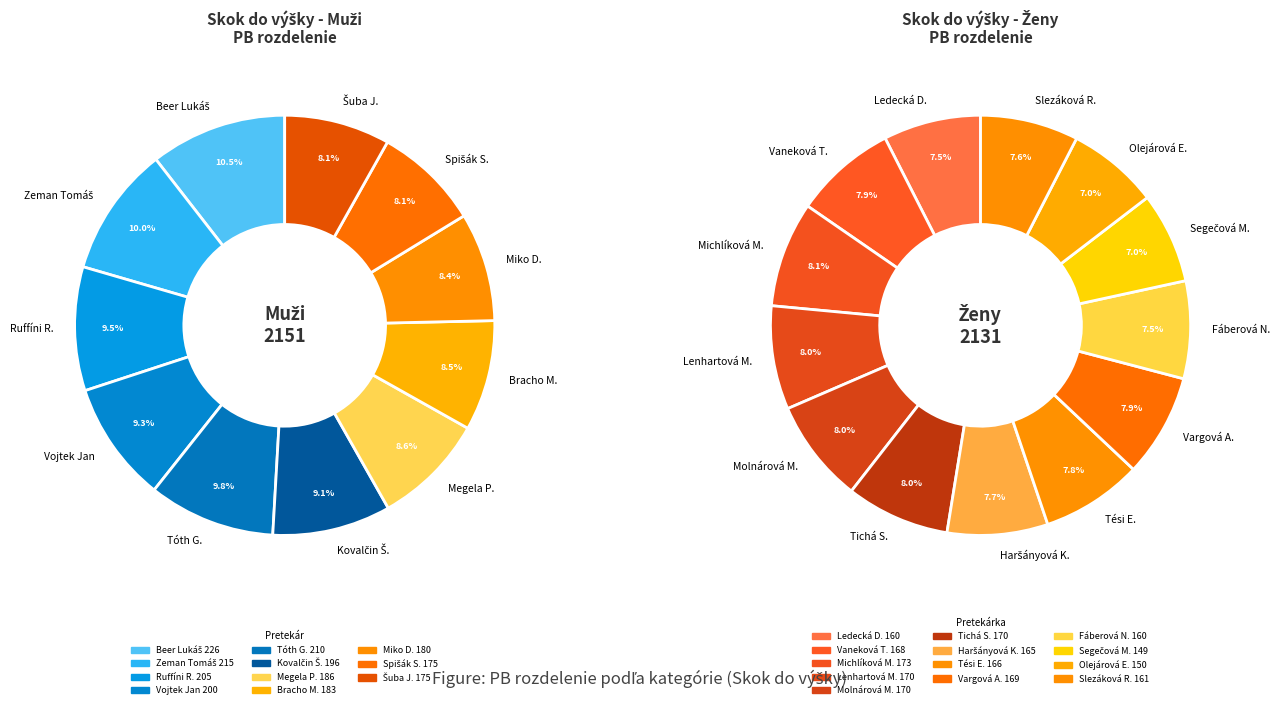

Does any single category account for the majority?

No